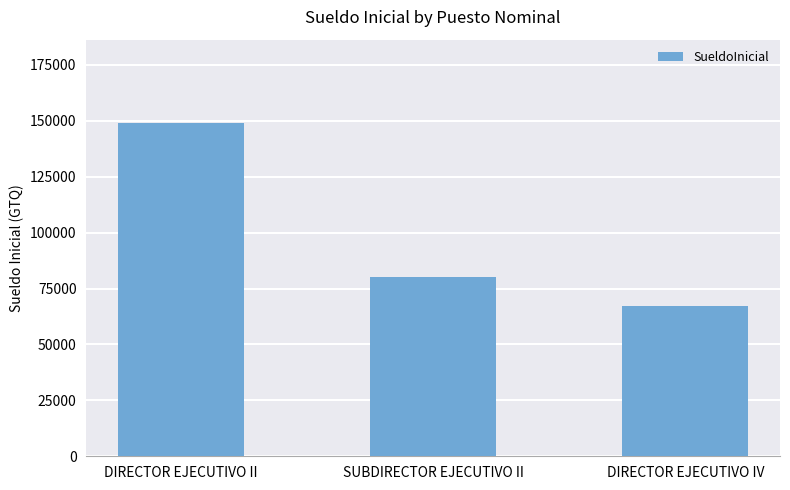

What is the greatest value displayed?

149000